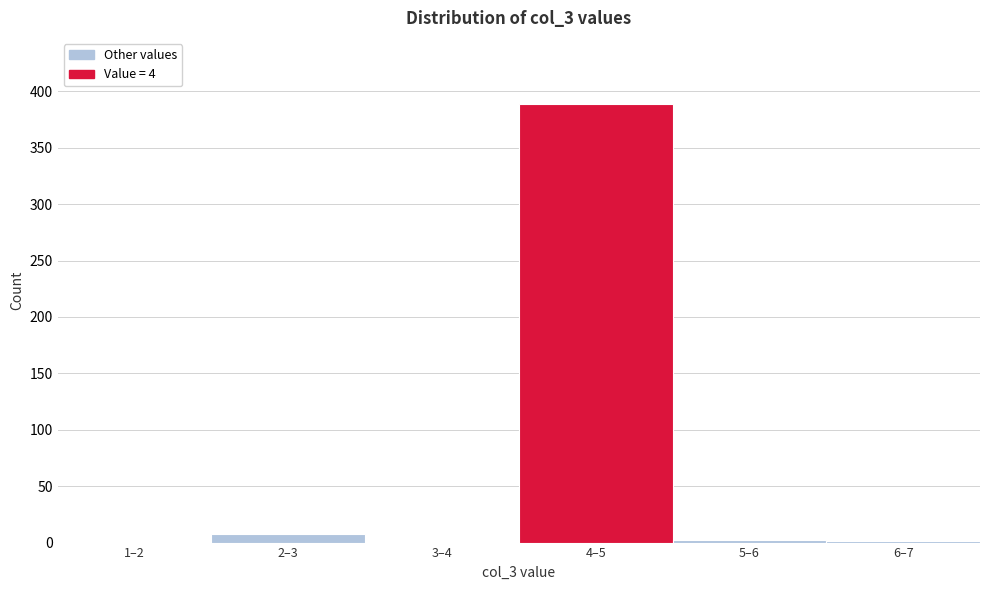

What is the sum of all values?

400